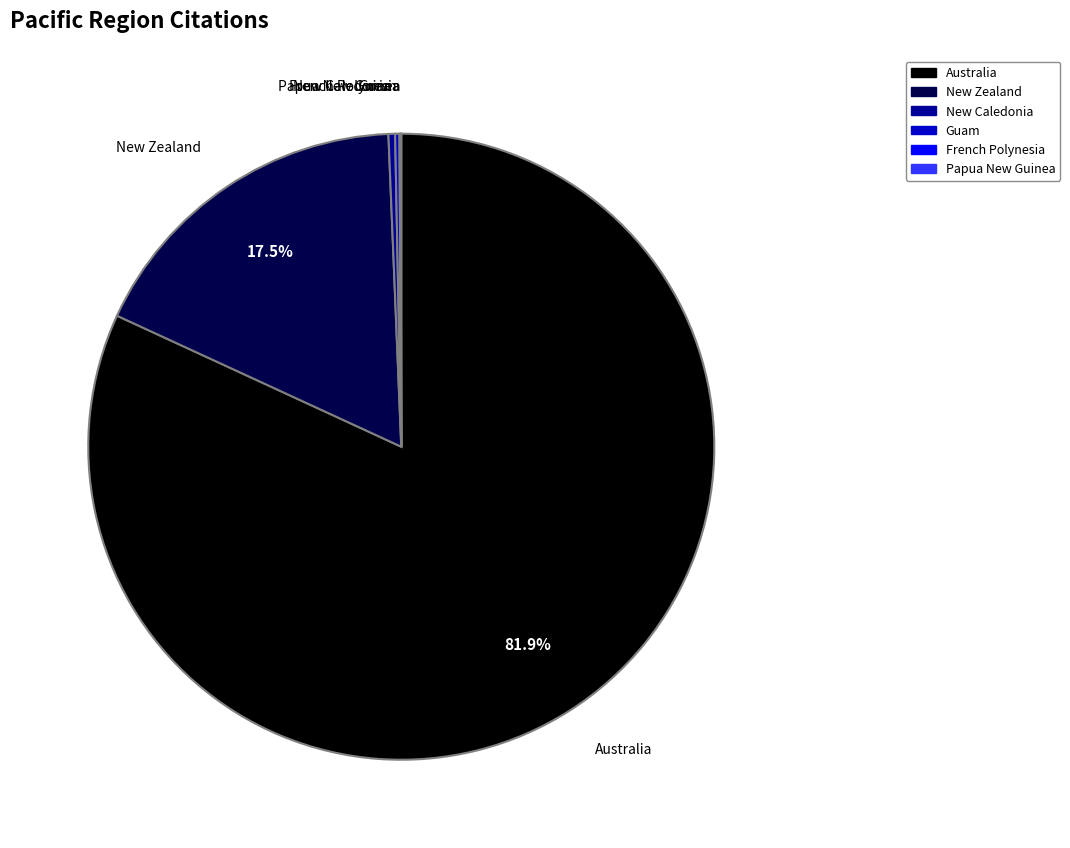

Is there a majority slice in this chart?

Yes